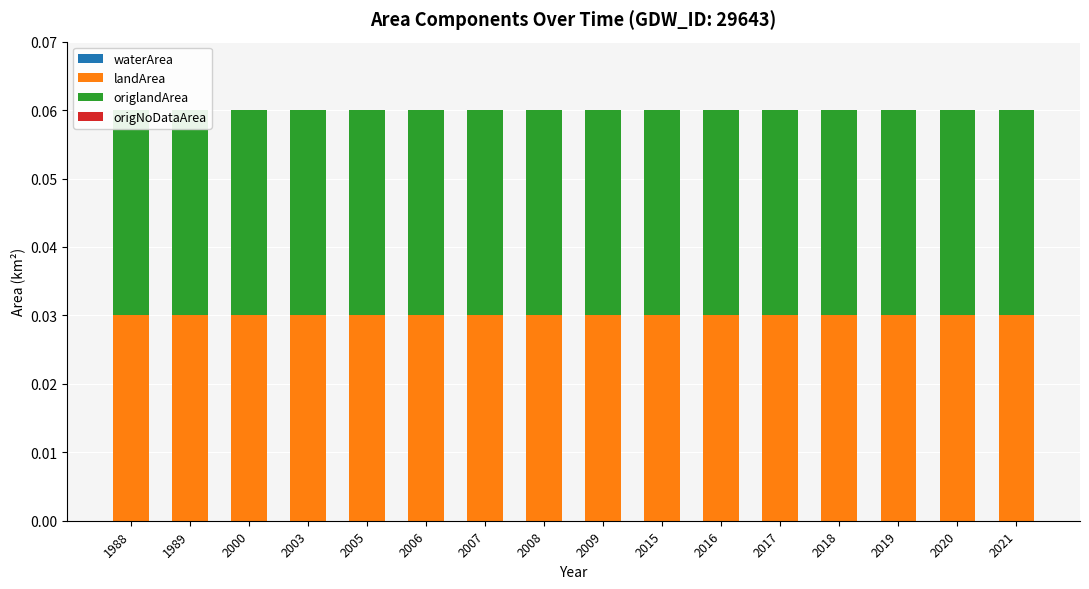

The landArea series shows 0.0 at 1989. True or false?

False